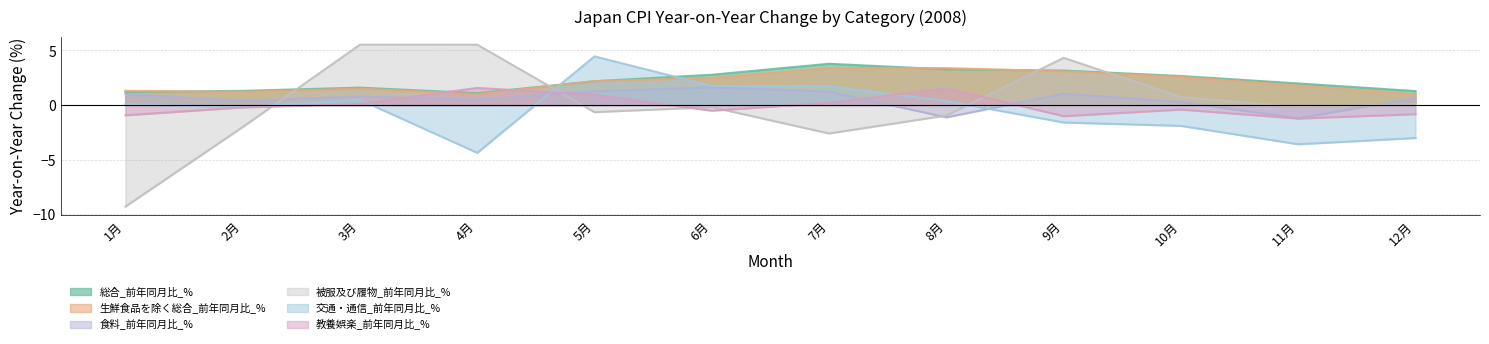

Is it true that 教養娯楽_前年同月比_% equals 1.6 at 4月?

True